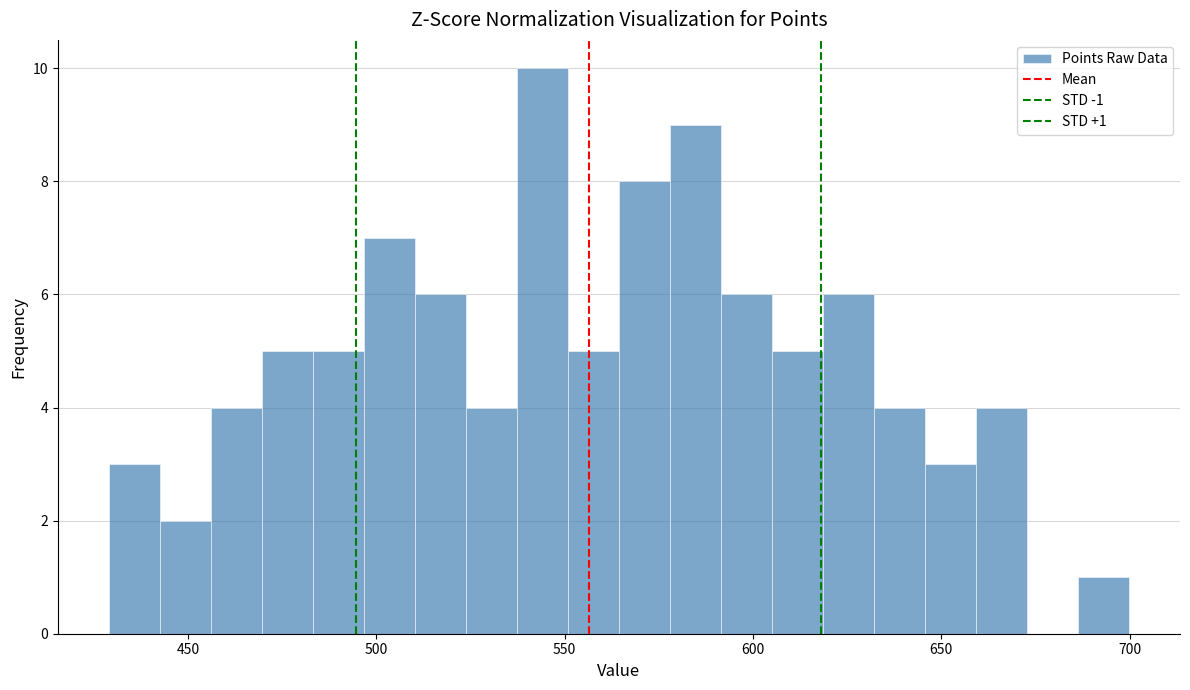

Read against the x-axis, roughly where is the centre of the tallest bar?

545